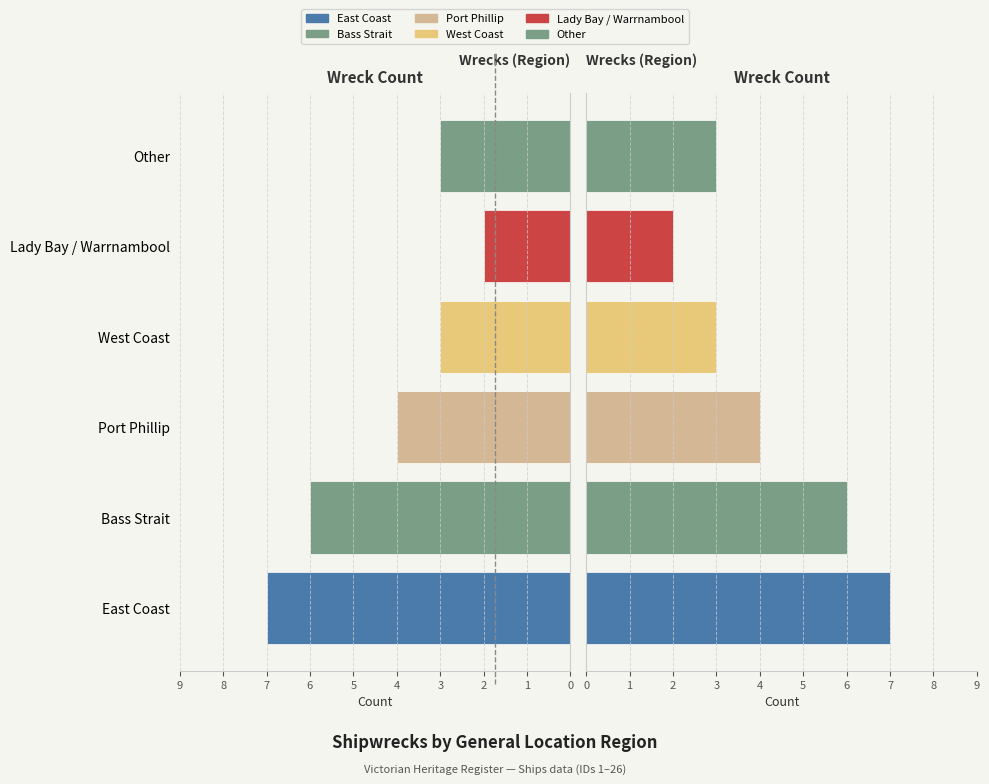

Between Port Phillip and Other, which is larger?

Port Phillip